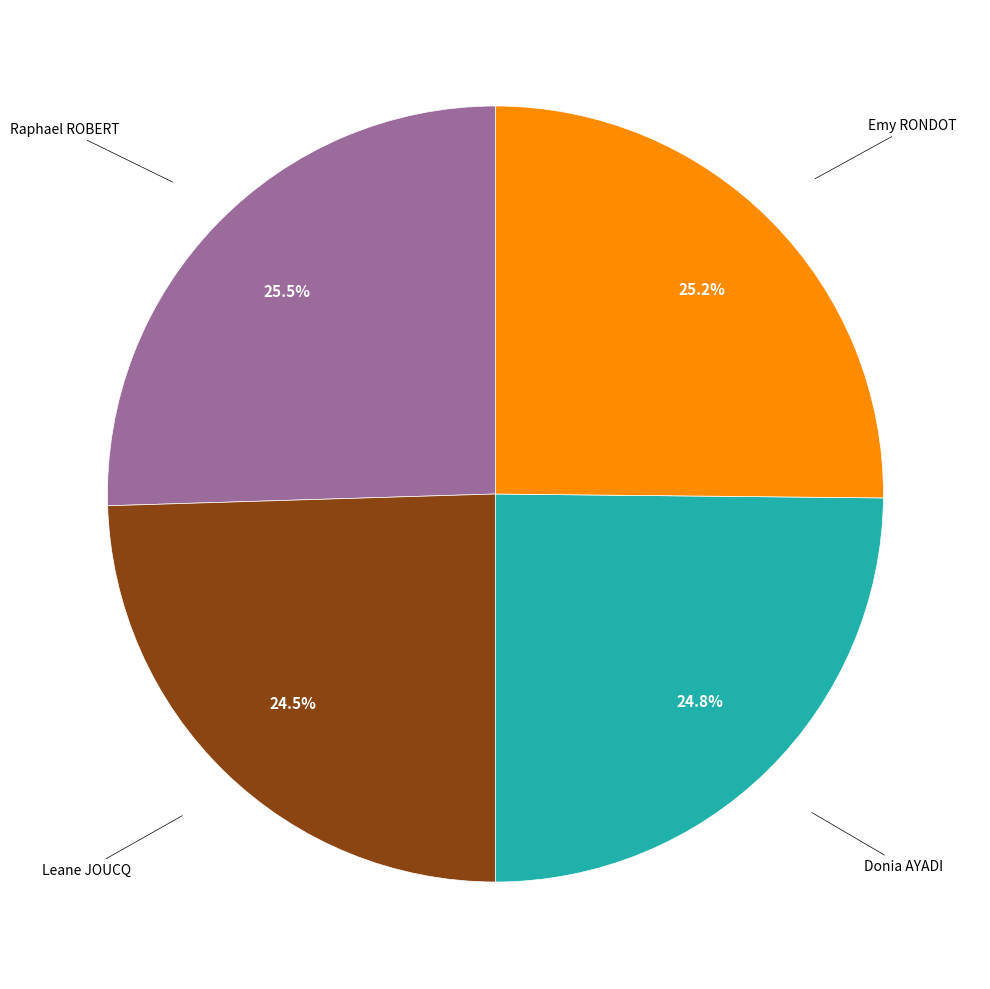

How many slices are in this pie chart?

4